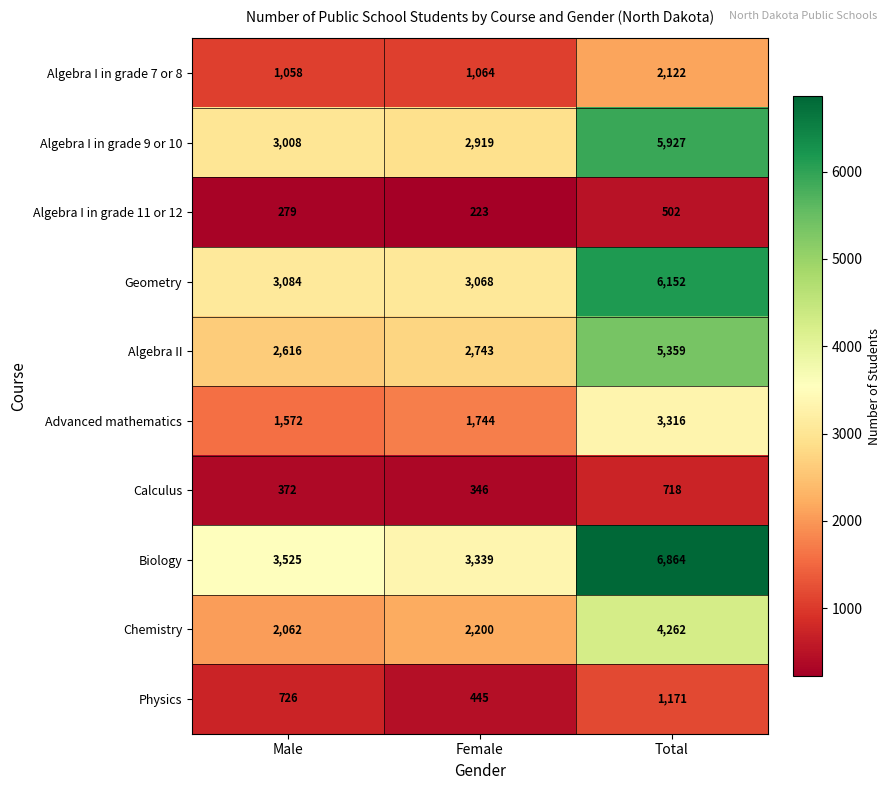

Between Female and Total, which series saw the biggest shift?

Biology